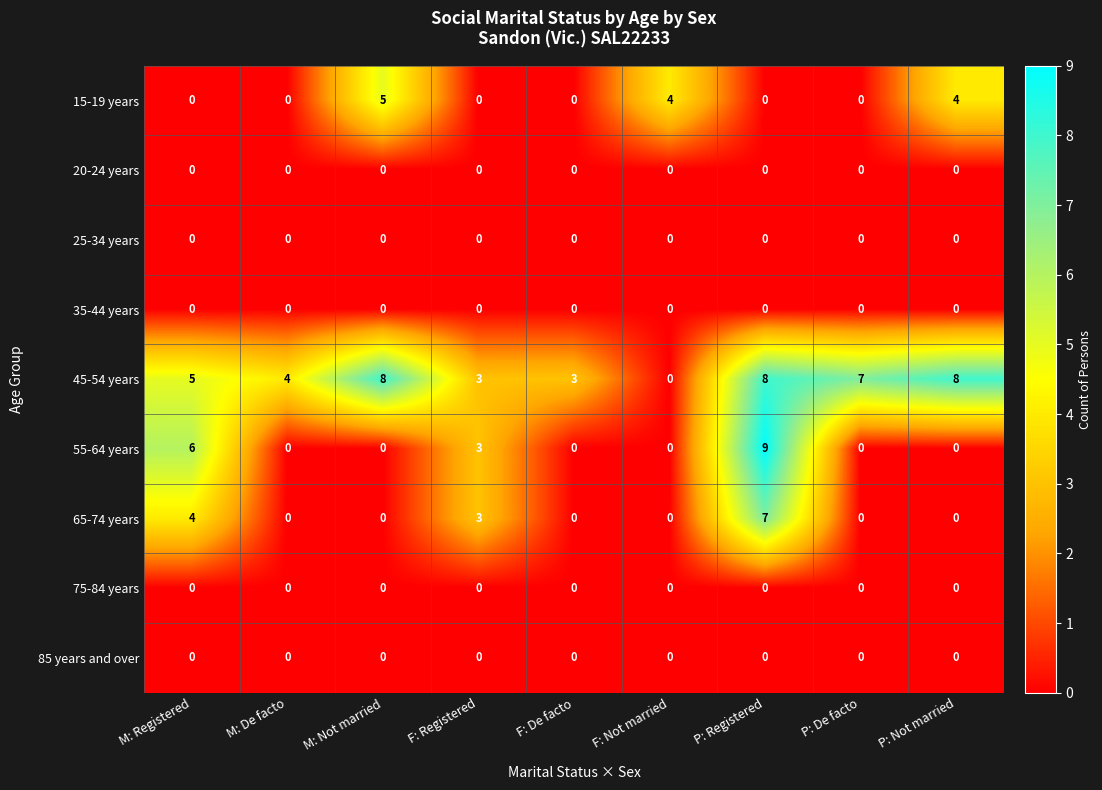

True or false: 85 years and over has a value of 0 at P: Not married.

True